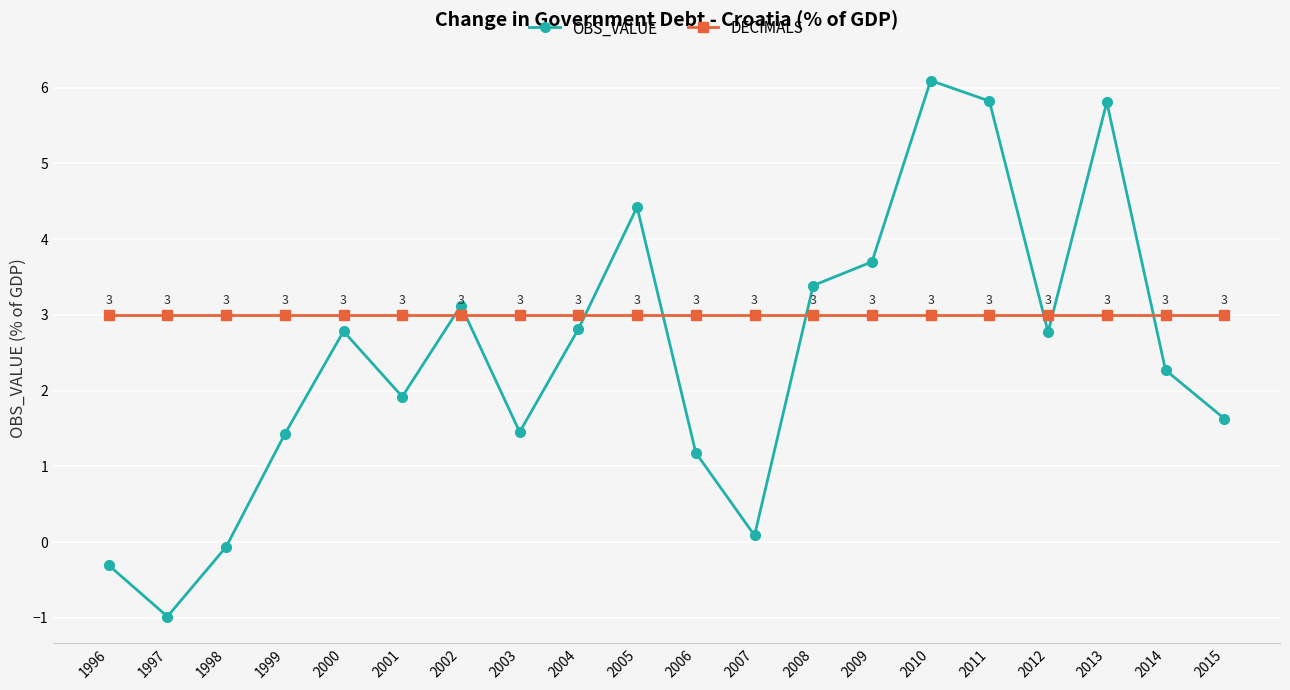

What is the value of the DECIMALS point at the 4th from the left?

3.0